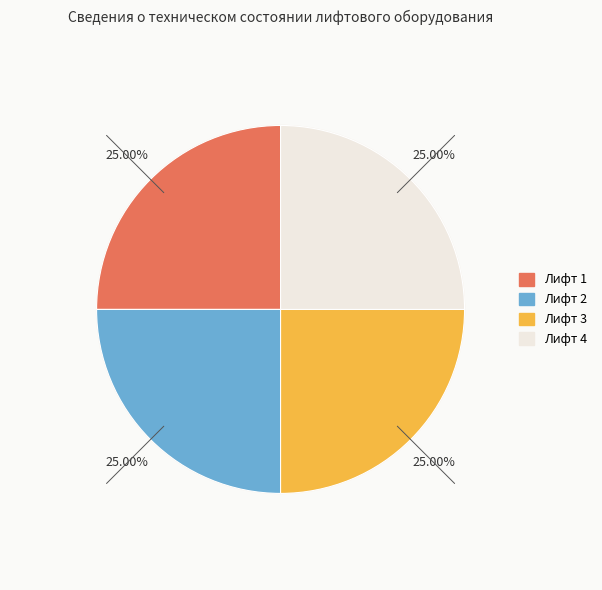

What is the smallest slice in the pie chart?

Лифт 1